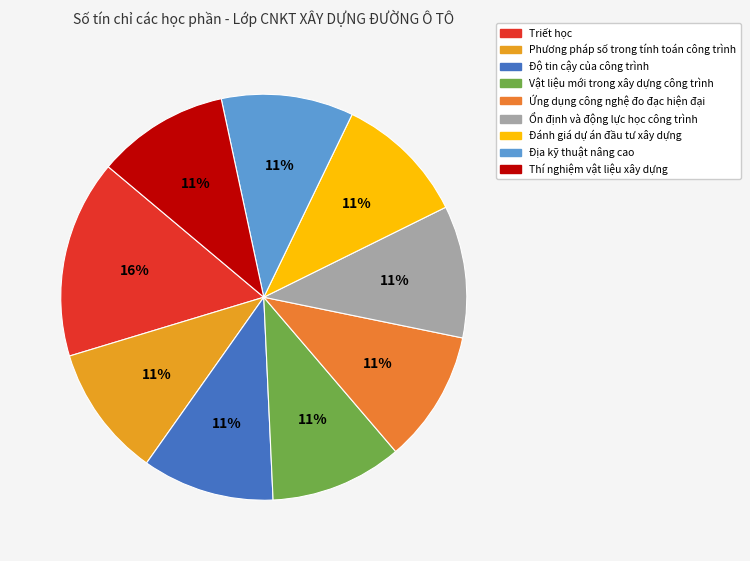

How much of the chart is everything except Triết học?

84.2%